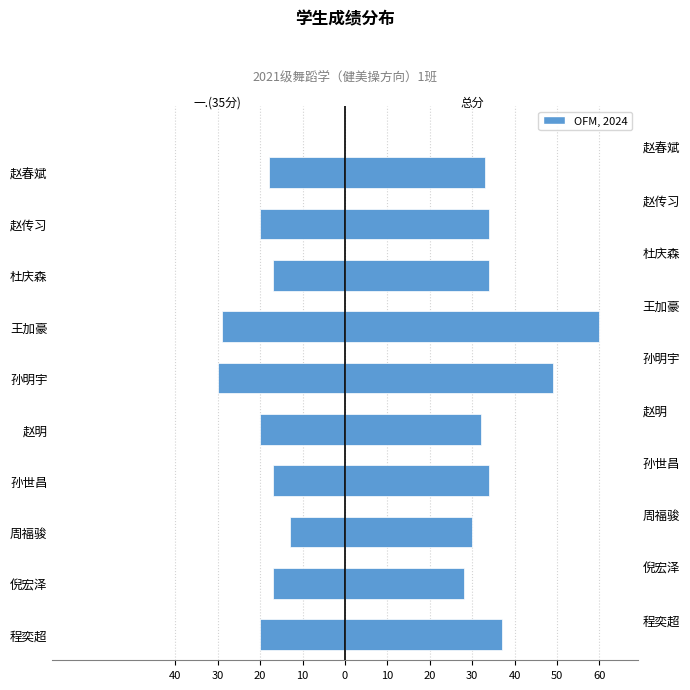

How many bars are there in total?

20